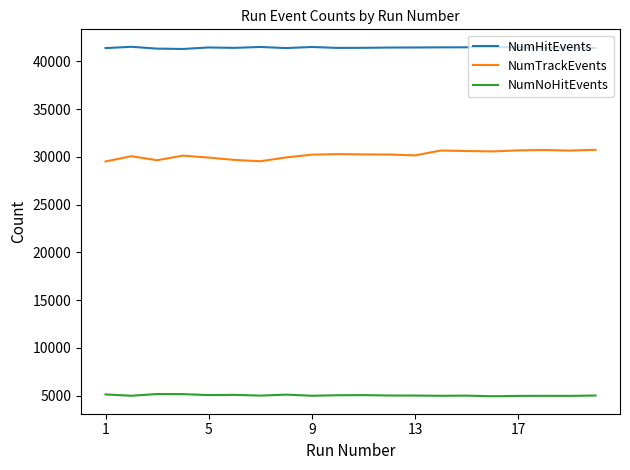

Does the chart have visible grid lines?

No